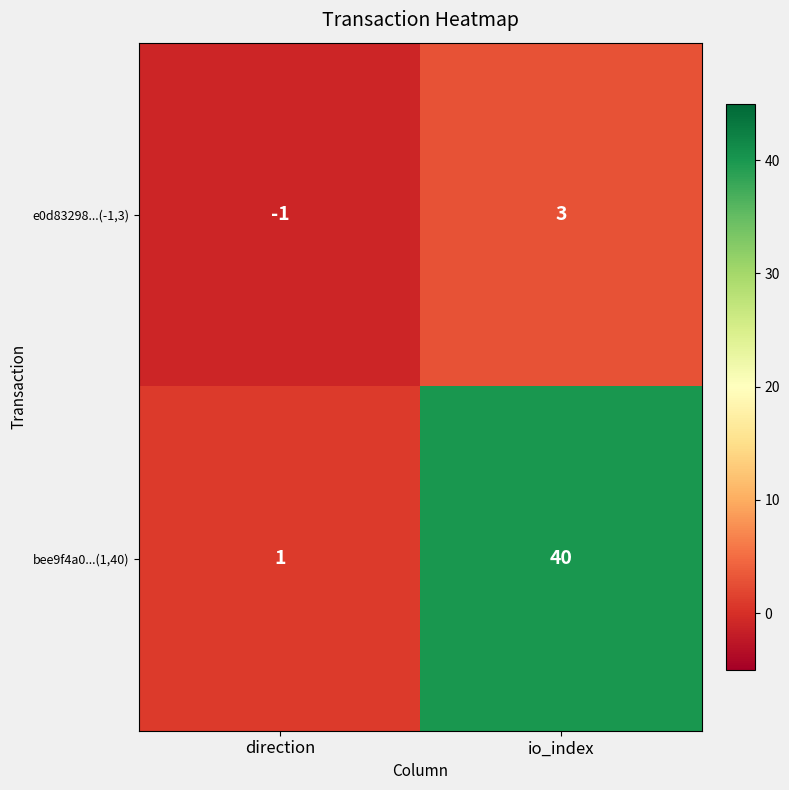

Where is e0d83298...(-1,3) nearest to the value 1?

direction